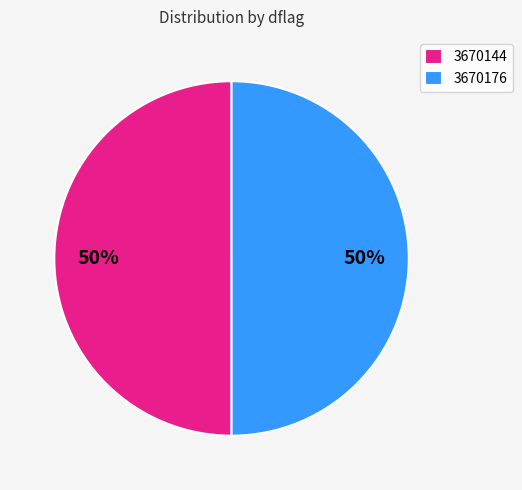

To the nearest percent, what is the average slice percentage?

50%